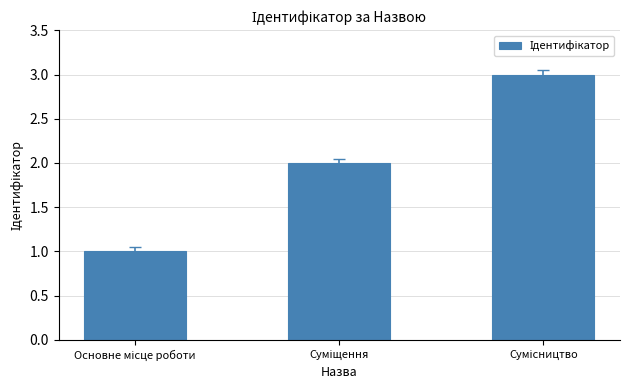

What is the greatest value displayed?

3